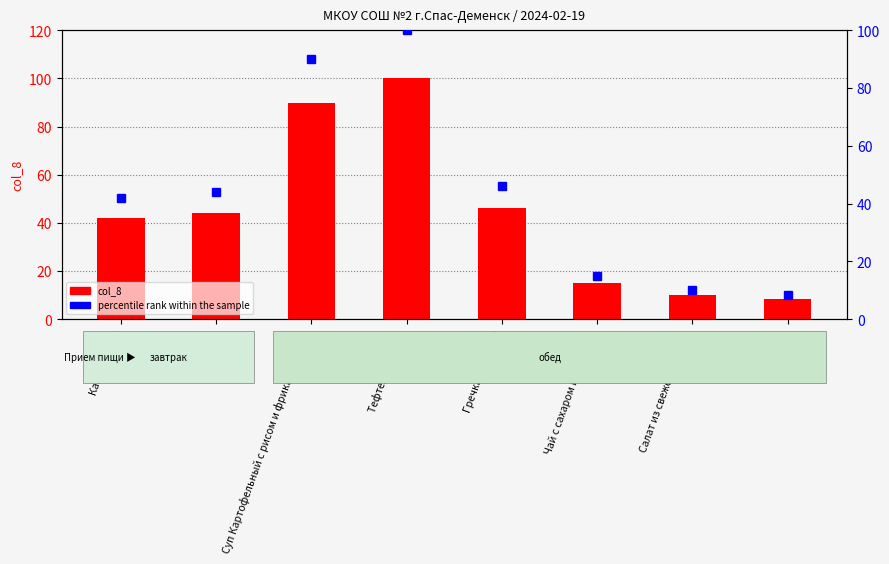

Does the chart contain stacked bars?

No